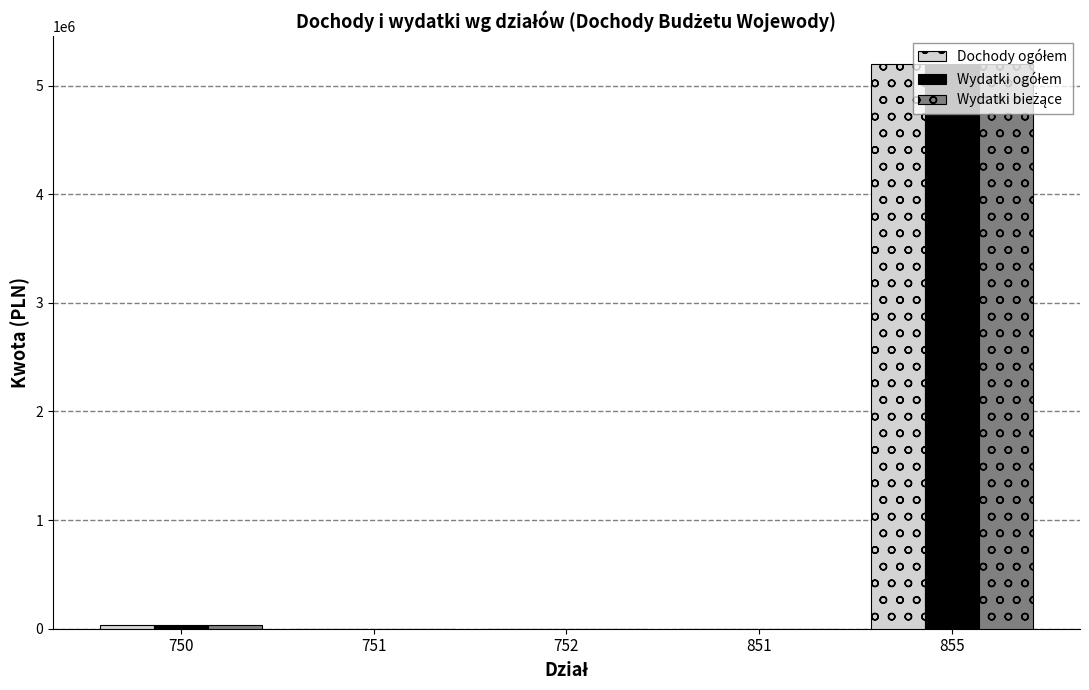

At which category is the sum across all series the highest?

855